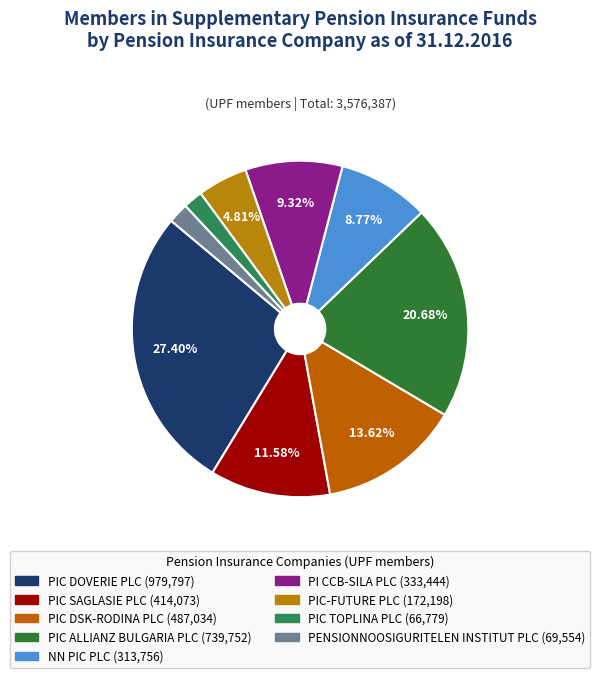

Rank the categories by value from highest to lowest.

PIC DOVERIE PLC, PIC ALLIANZ BULGARIA PLC, PIC DSK-RODINA PLC, PIC SAGLASIE PLC, PI CCB-SILA PLC, NN PIC PLC, PIC-FUTURE PLC, PENSIONNOOSIGURITELEN INSTITUT PLC, PIC TOPLINA PLC